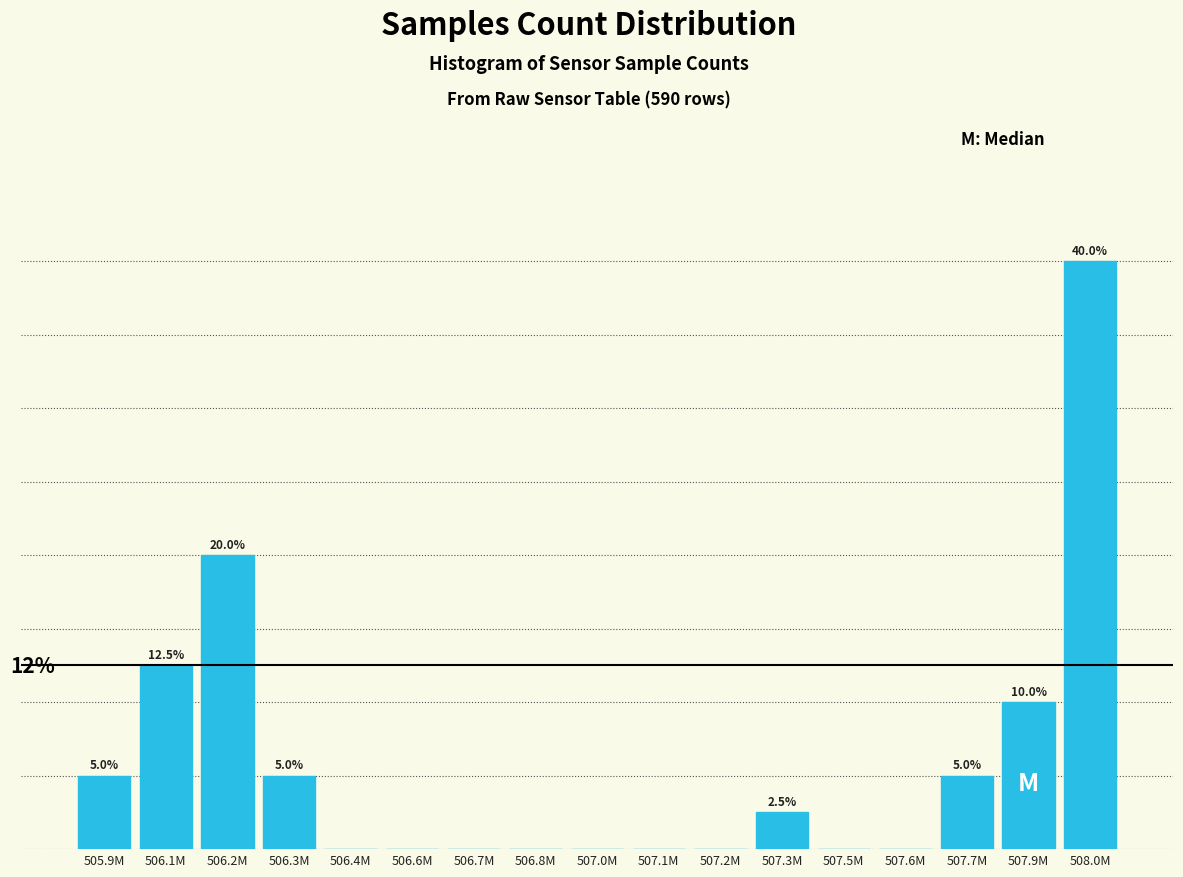

Where is the data nearest to the value 20?

506.2M